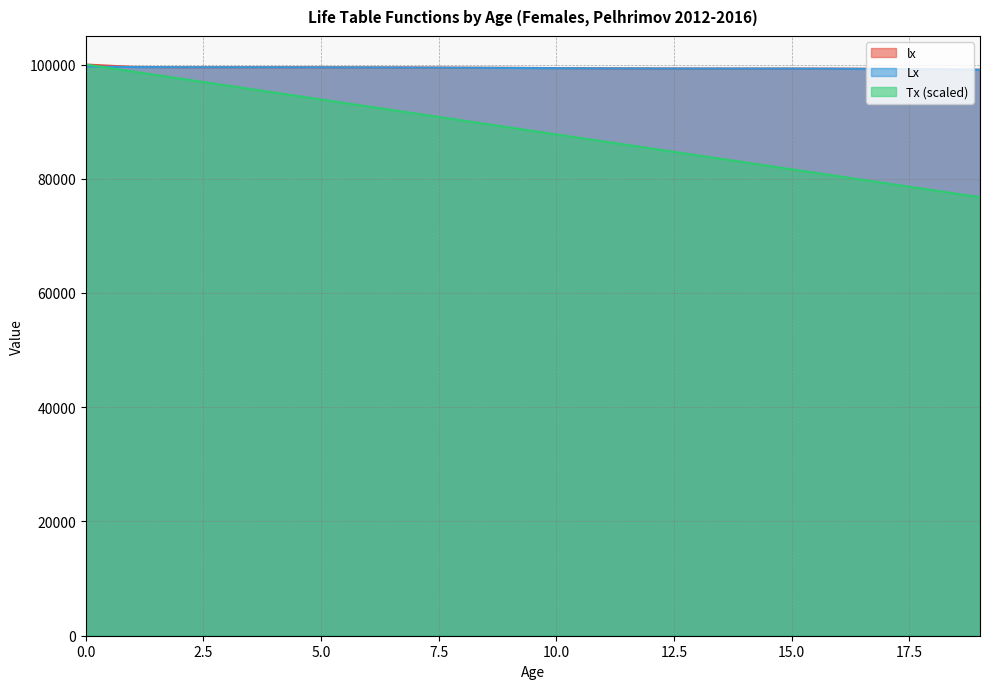

Reading left to right, transcribe all the data shown in this chart.

lx: 100000.0	99583.8	99524.7	99524.7	99524.7	99513.8	99500.2	99481.0	99447.3	99421.9	99376.5	99333.6	99310.4	99298.7	99290.0	99290.0	99278.4	99246.5	99179.9	99093.4
Lx: 99642.1	99554.3	99524.7	99524.7	99519.3	99507.0	99490.6	99464.2	99434.6	99399.2	99355.0	99322.0	99304.5	99294.3	99290.0	99284.2	99262.5	99213.2	99136.7	99057.0
Tx: 100000.0	98774.7	97550.4	96326.5	95102.6	93878.8	92655.1	91431.6	90208.5	88985.7	87763.3	86541.5	85320.1	84099.0	82877.9	81656.9	80435.9	79215.3	77995.2	76776.1